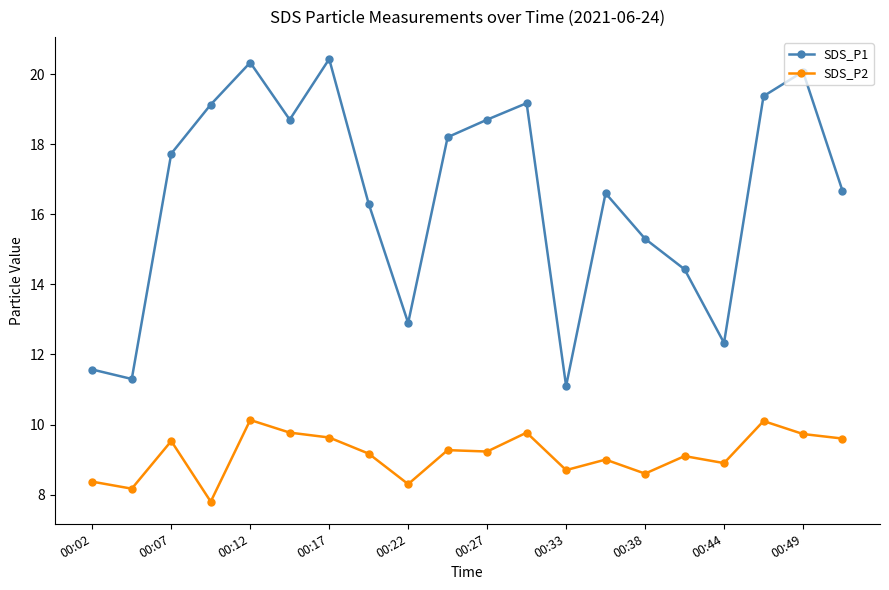

What are all the series names shown in the legend?

SDS_P1, SDS_P2